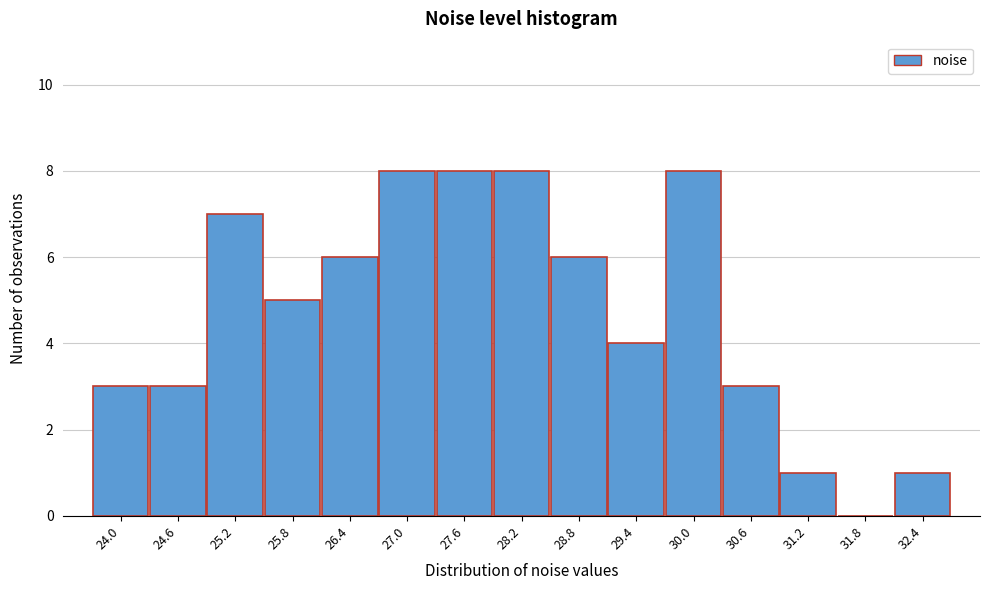

Reading left to right, transcribe all the data shown in this chart.

24.0=3	24.6=3	25.2=7	25.8=5	26.4=6	27.0=8	27.6=8	28.2=8	28.8=6	29.4=4	30.0=8	30.6=3	31.2=1	31.8=0	32.4=1